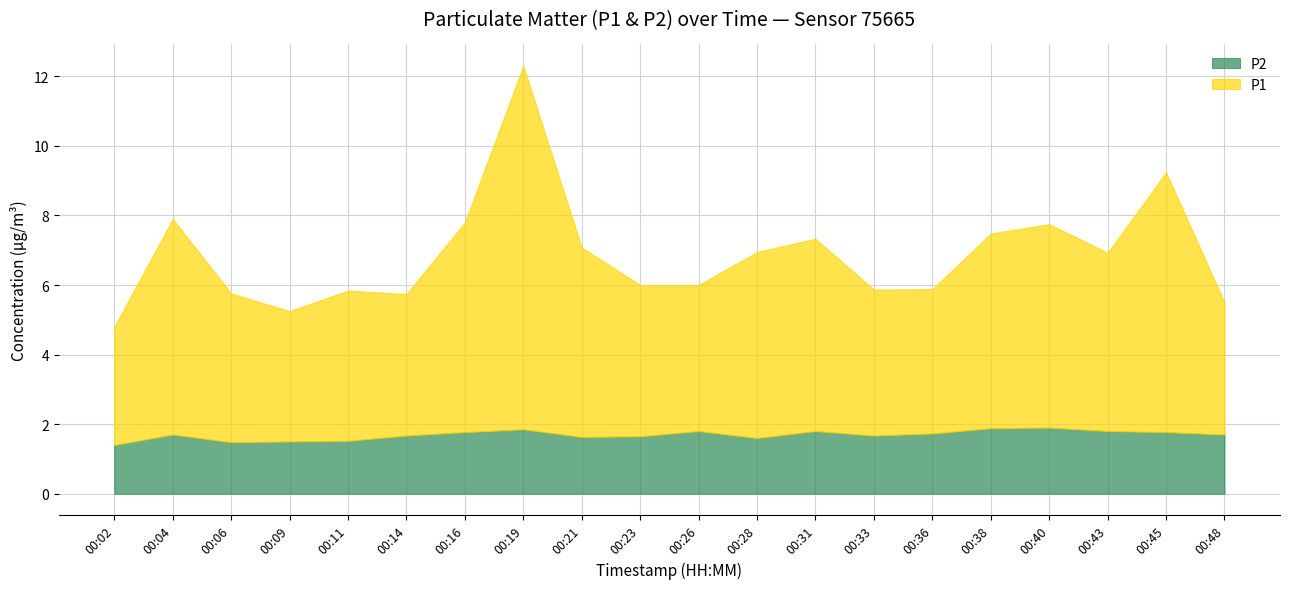

Which category has the highest value across all series?

00:19